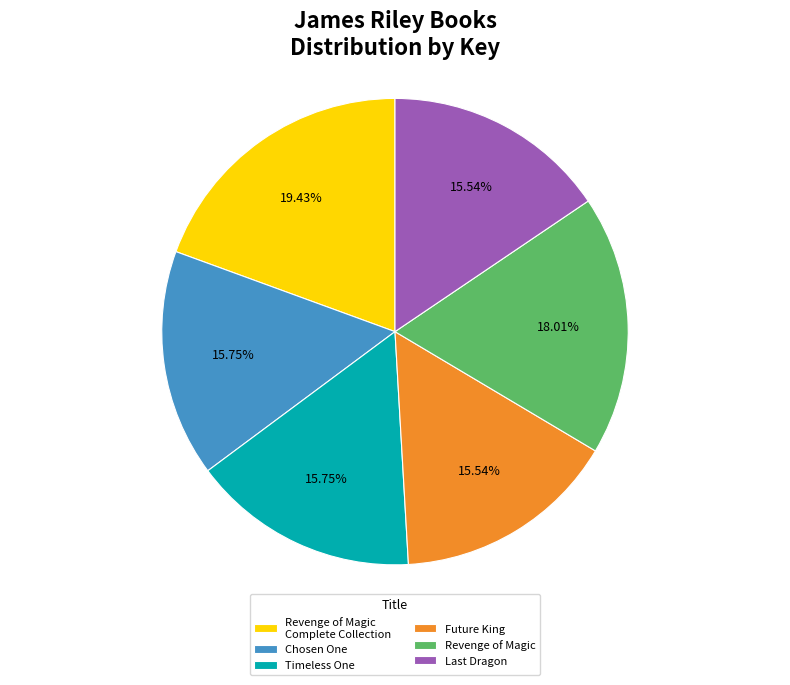

How many slices are in this pie chart?

6